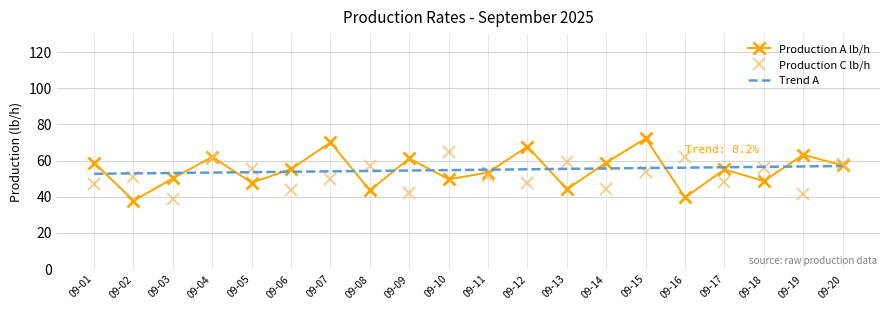

The value of Production C lb/h at 09-20 is 58.2. True or false?

True